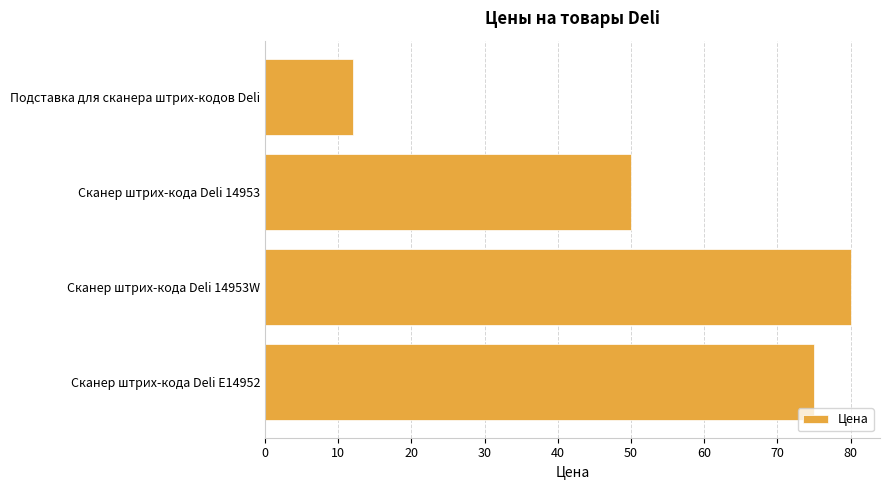

Is it true that the value at Сканер штрих-кода Deli 14953W is 80?

True